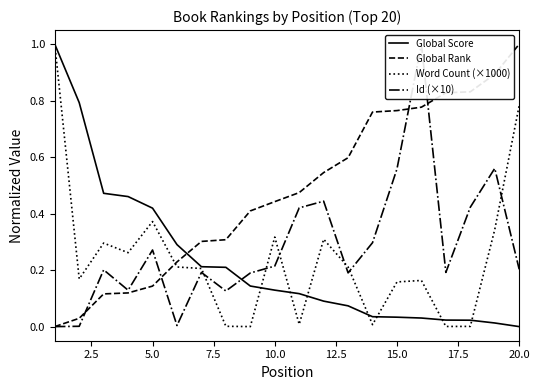

How many times do Global Rank and Word Count (×1000) cross each other?

1